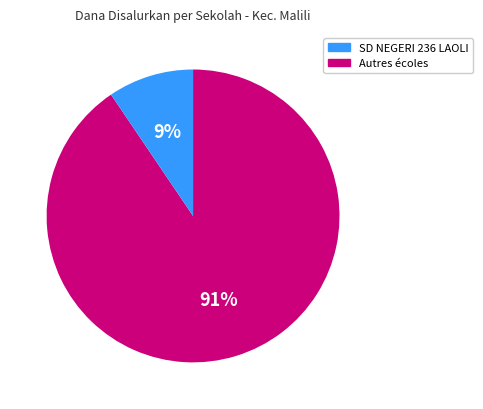

Does any single category account for the majority?

Yes